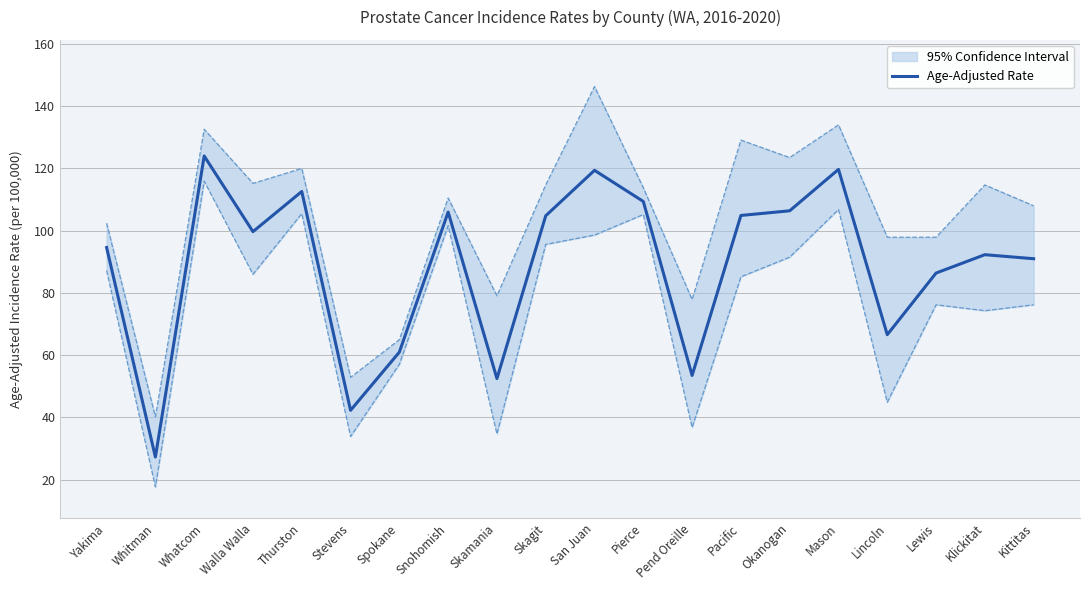

How many categories are shown in the chart?

20